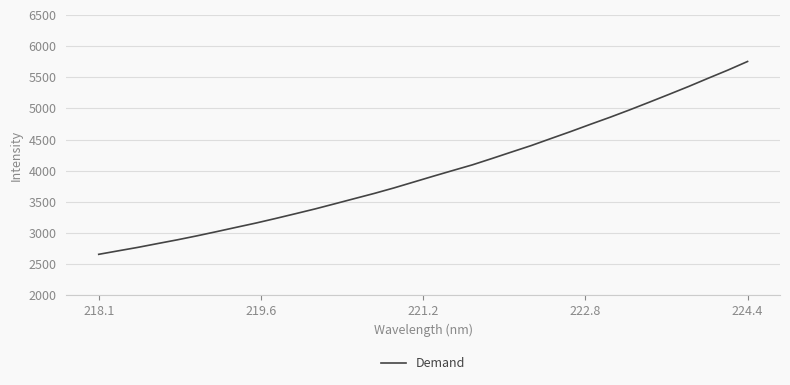

What is the difference between the maximum and minimum values?

3095.9